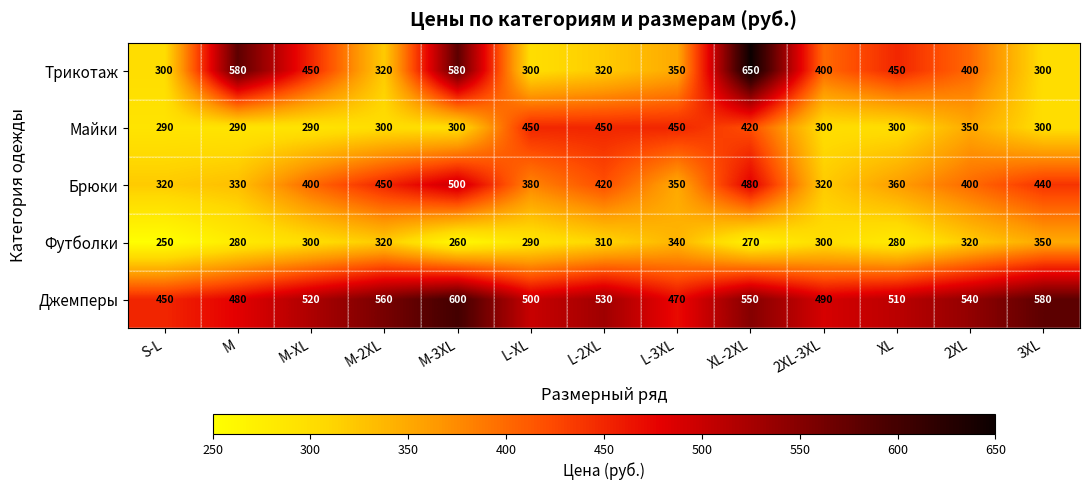

How many distinct data groups are displayed?

5